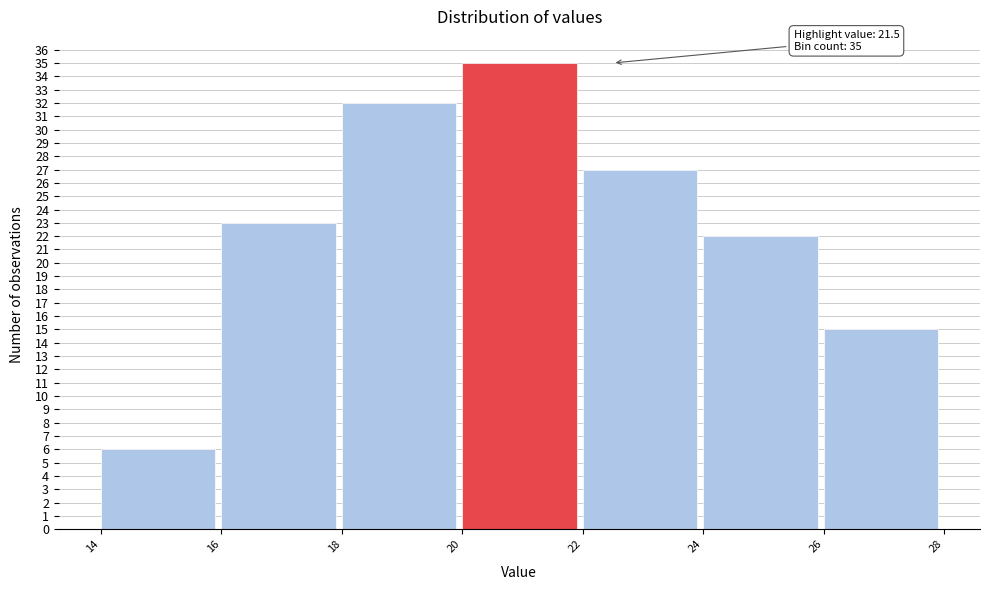

Over which range of the x-axis is the bar tallest?

20 to 22